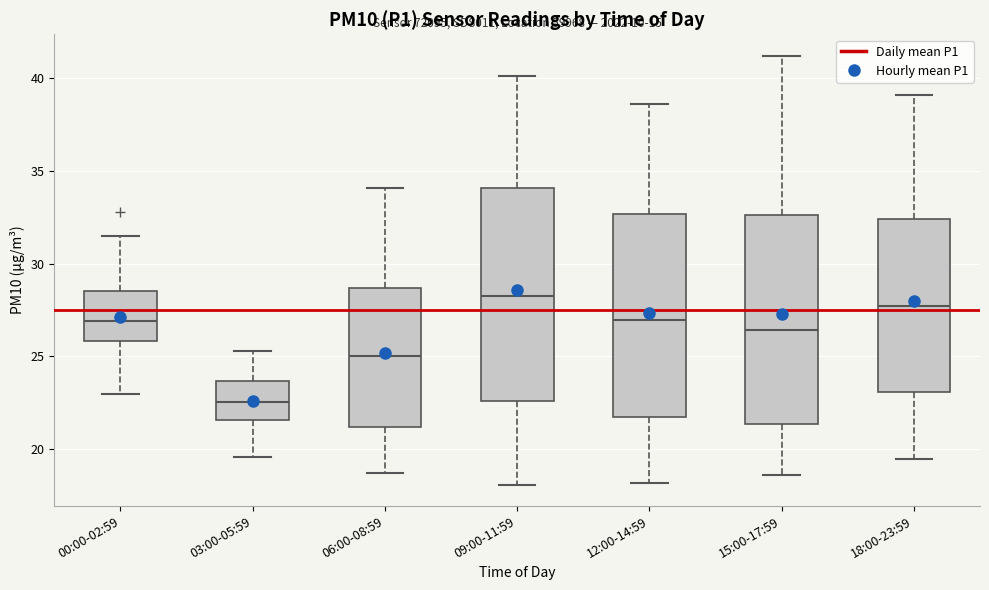

Reading left to right, read every box against the y-axis: the position of its median line, the range the box covers, and the ends of its whiskers. The values are not printed on the chart, so give them approximately, as read against the axis.

00:00-02:59: median 27.0, box 26.0 to 28.5, whiskers 23.0 to 31.5
03:00-05:59: median 22.5, box 21.5 to 23.5, whiskers 19.5 to 25.5
06:00-08:59: median 25.0, box 21.0 to 28.5, whiskers 18.5 to 34.0
09:00-11:59: median 28.5, box 22.5 to 34.0, whiskers 18.0 to 40.0
12:00-14:59: median 27.0, box 22.0 to 32.5, whiskers 18.0 to 38.5
15:00-17:59: median 26.5, box 21.5 to 32.5, whiskers 18.5 to 41.0
18:00-23:59: median 27.5, box 23.0 to 32.5, whiskers 19.5 to 39.0